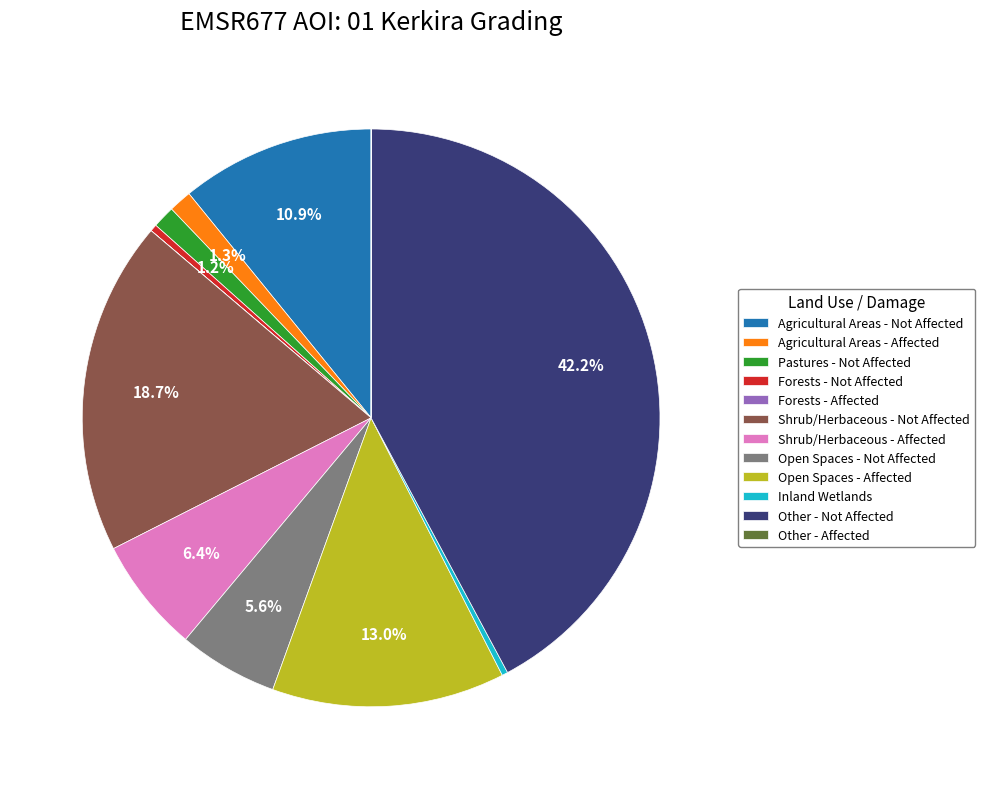

Is there a majority slice in this chart?

No